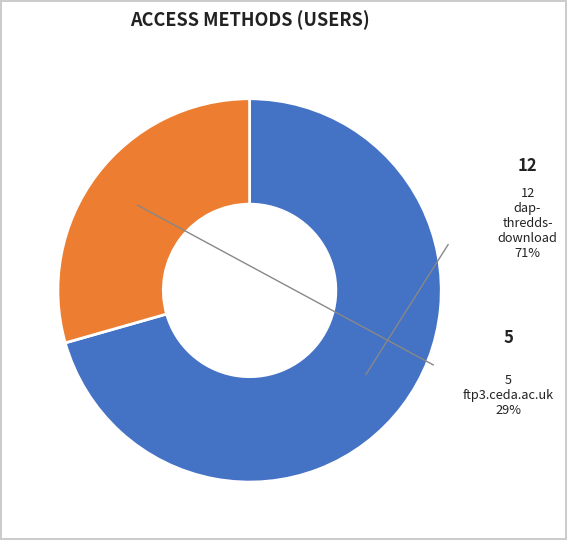

Count the number of slices in the pie.

2